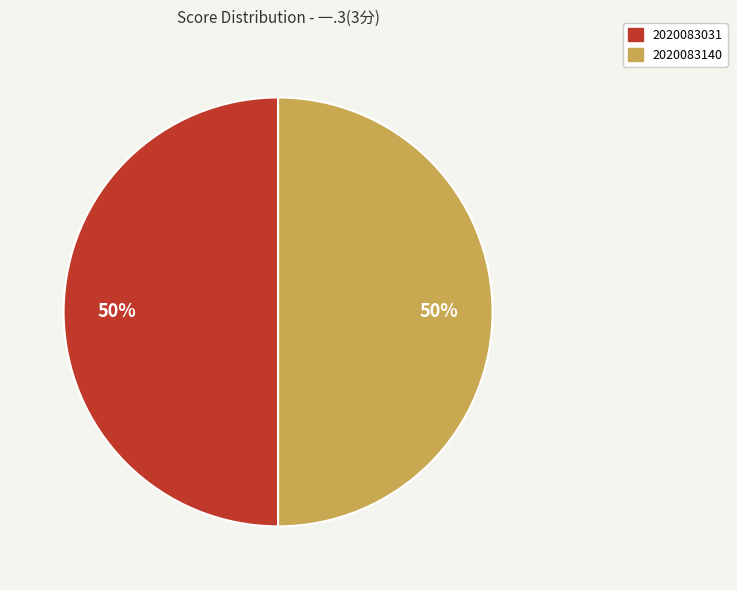

To the nearest percent, what is the average slice percentage?

50%